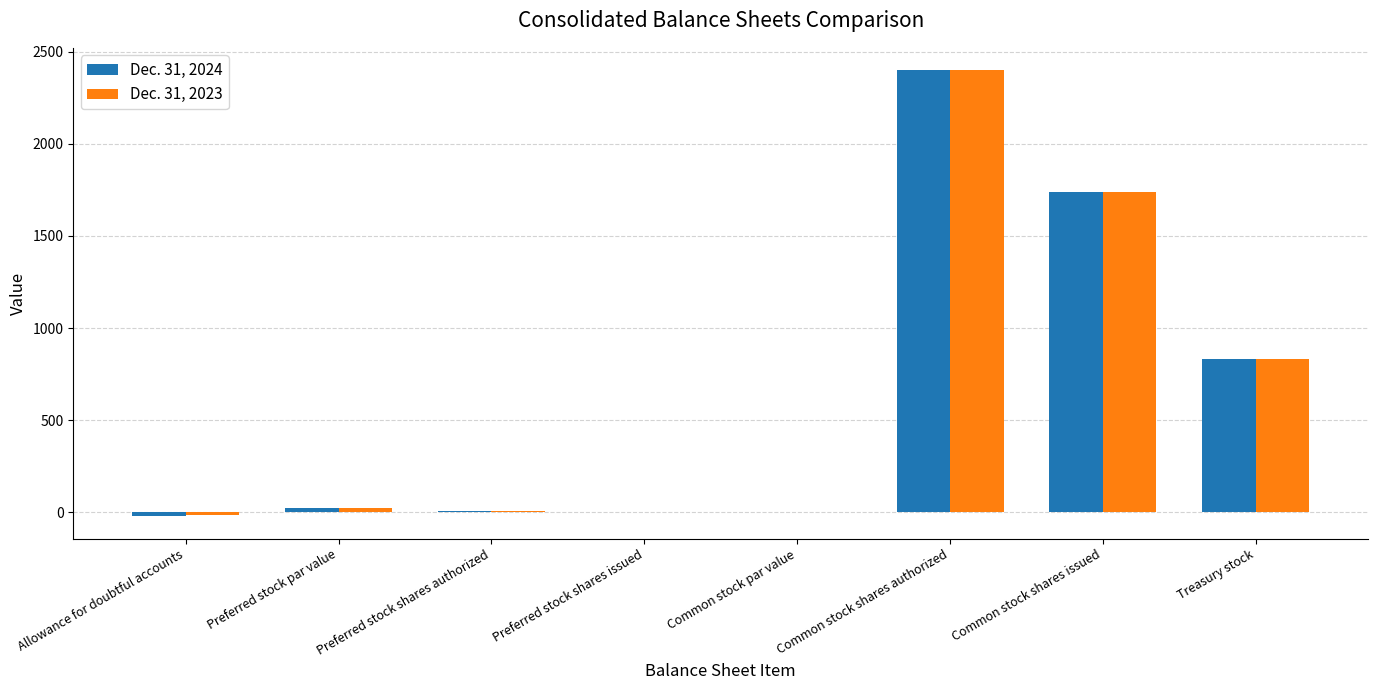

The Dec. 31, 2023 series shows 825 at Common stock shares authorized. True or false?

False